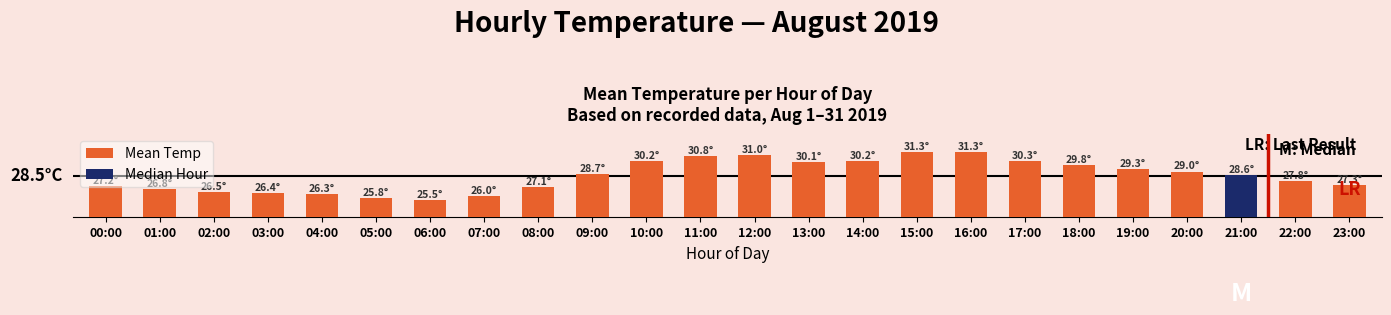

What is the label of the 23rd bar from the right?

01:00